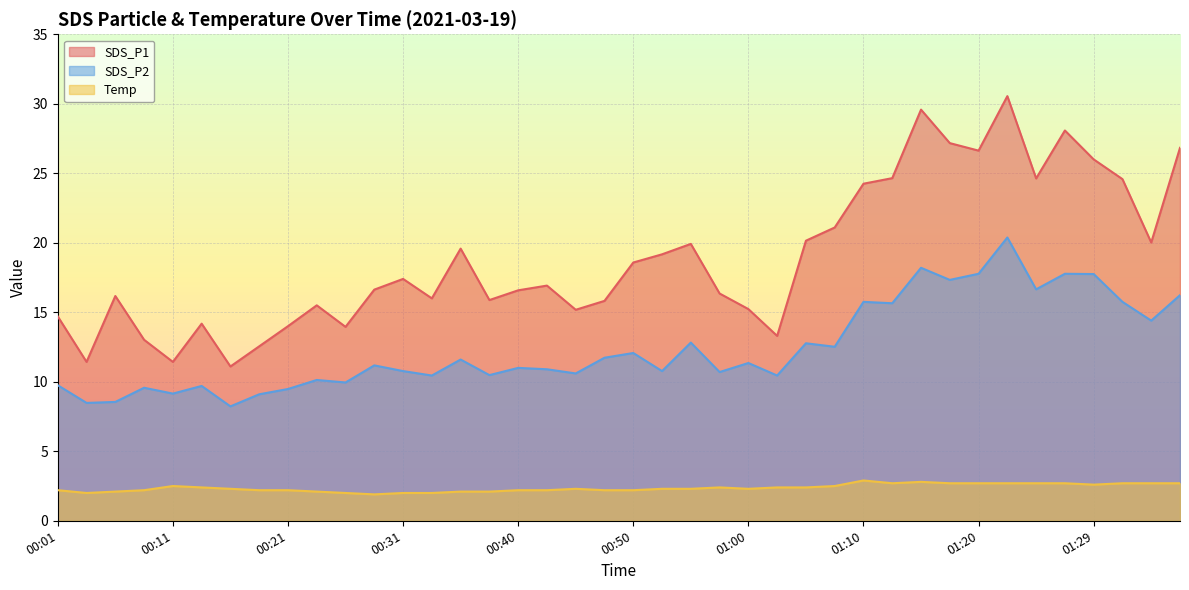

What is the value of the Temp point at the 35th from the left?

2.7